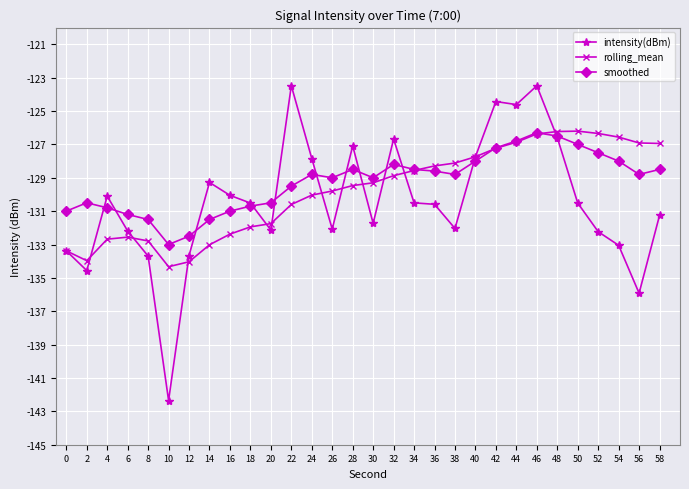

Which series has the largest range (max minus min)?

intensity(dBm)